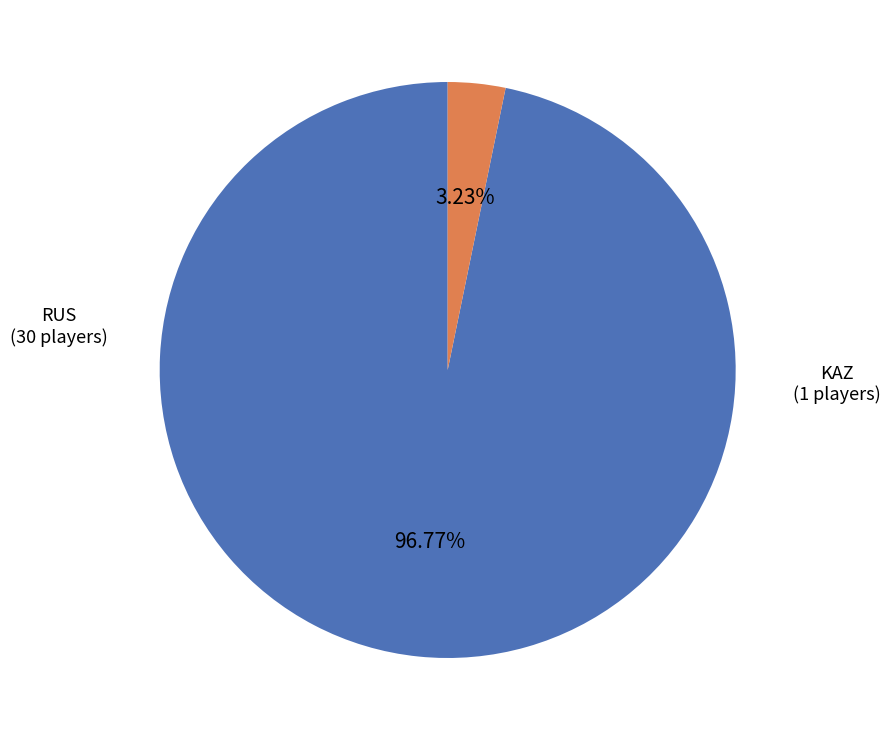

Is there any slice that represents more than half of the pie?

Yes